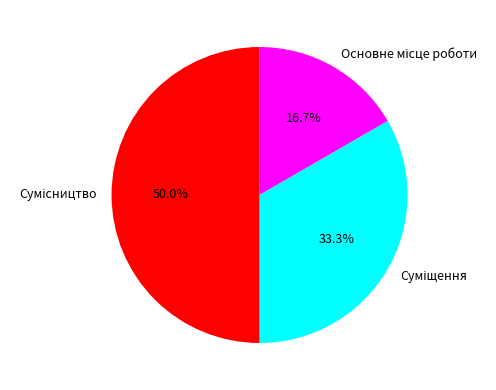

The Суміщення slice represents 45% of the pie. True or false?

False